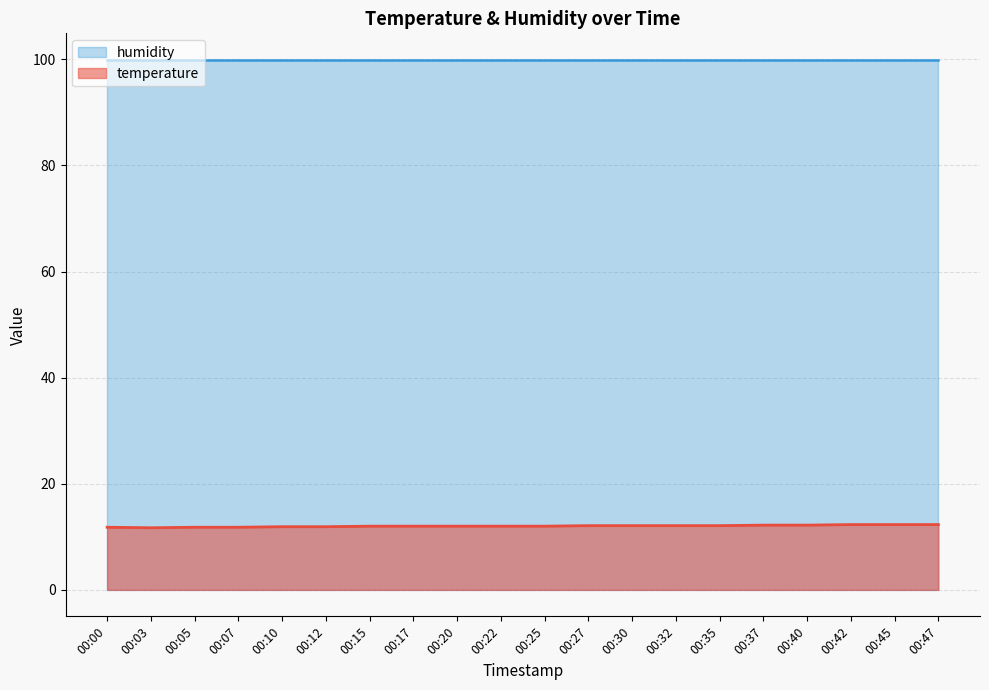

How many values are below 12?

6